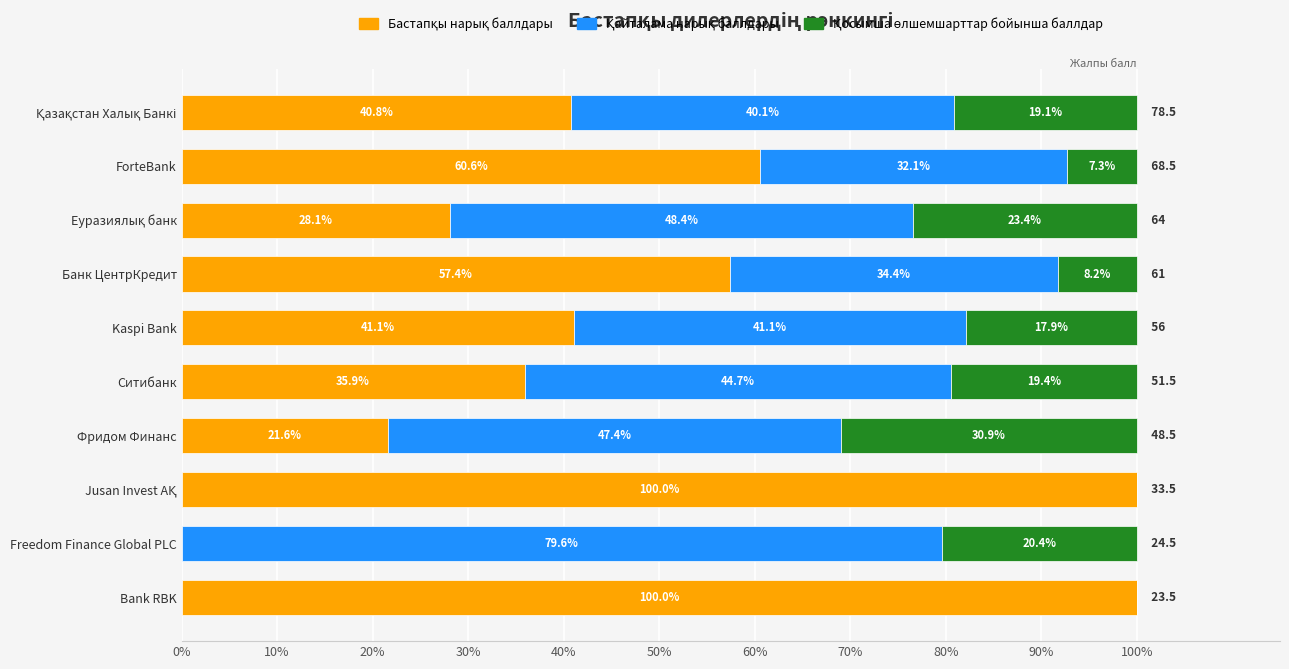

What is the total value across all series at Freedom Finance Global PLC?

100.0